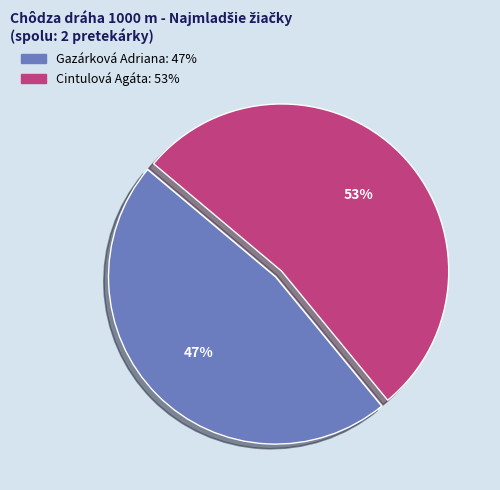

To the nearest percent, what is the average slice percentage?

50%